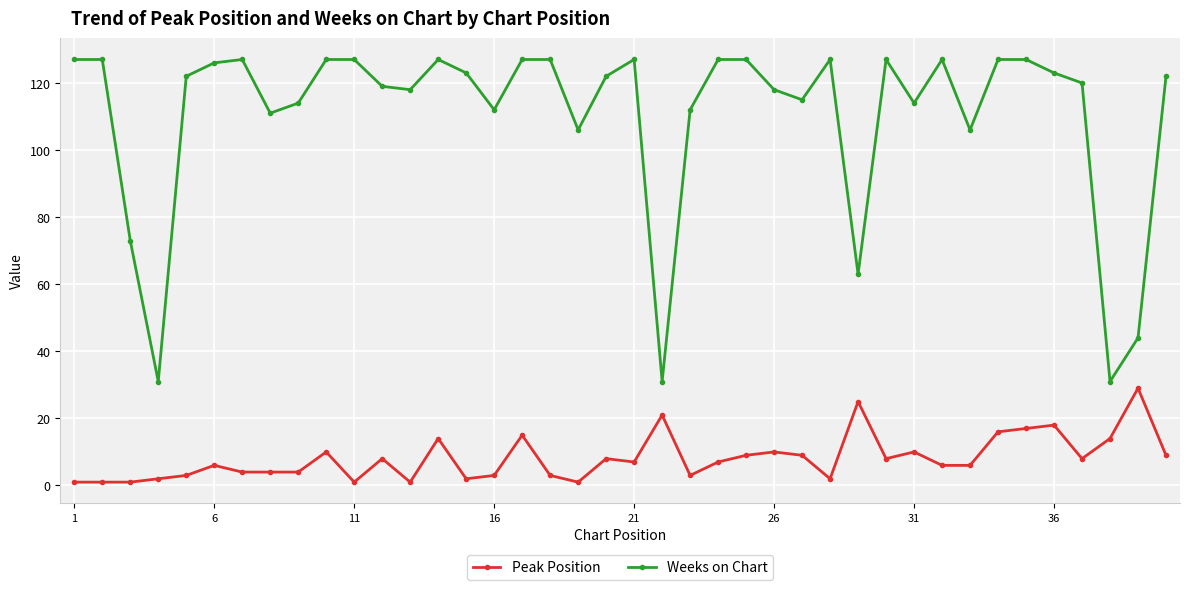

At how many categories does at least one series exceed 84?

34